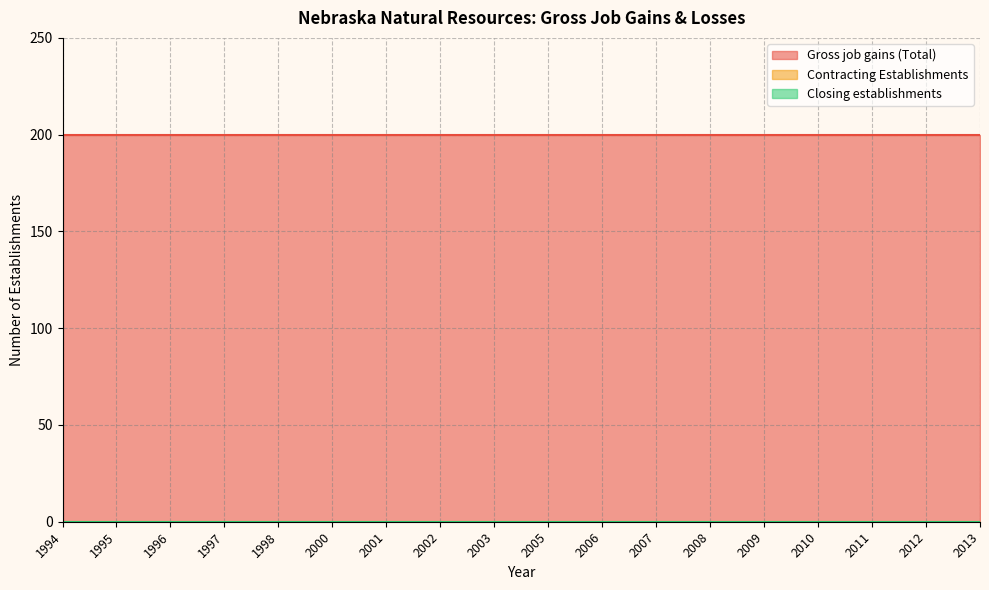

What is the difference between the highest and lowest values at 1998?

200